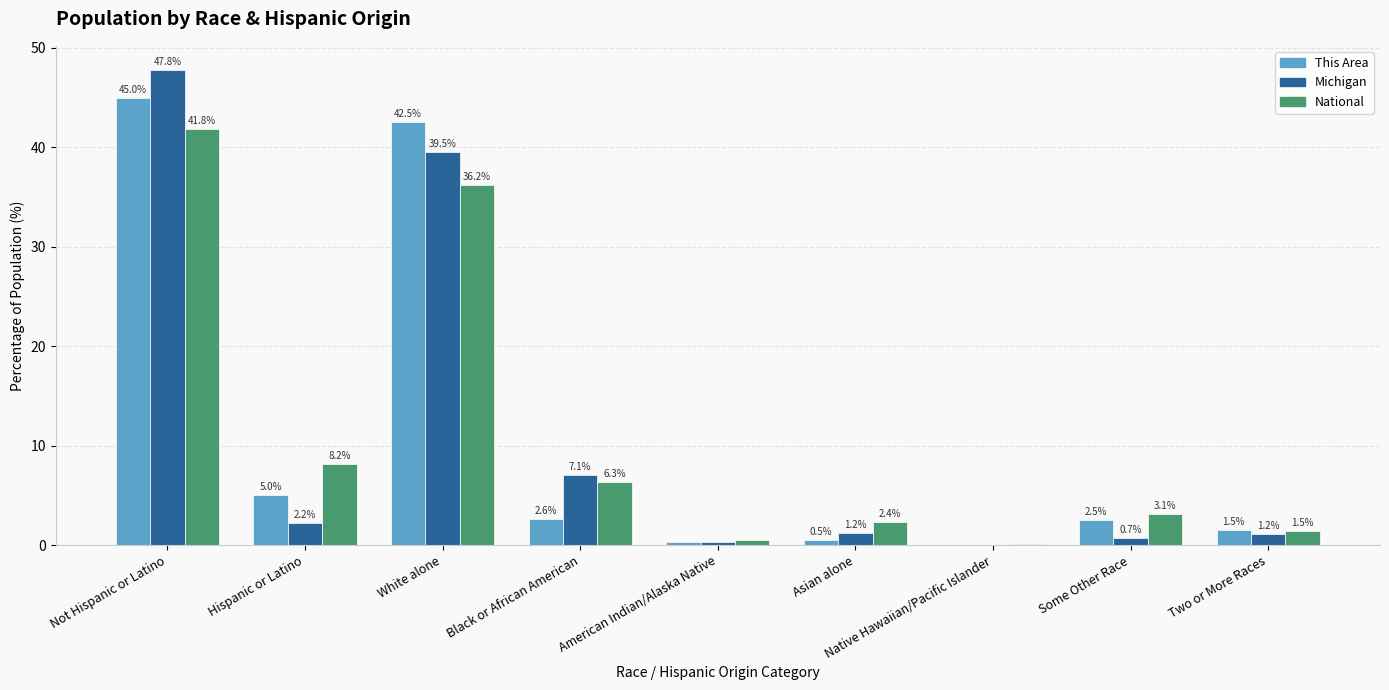

How many groups of bars are there?

9